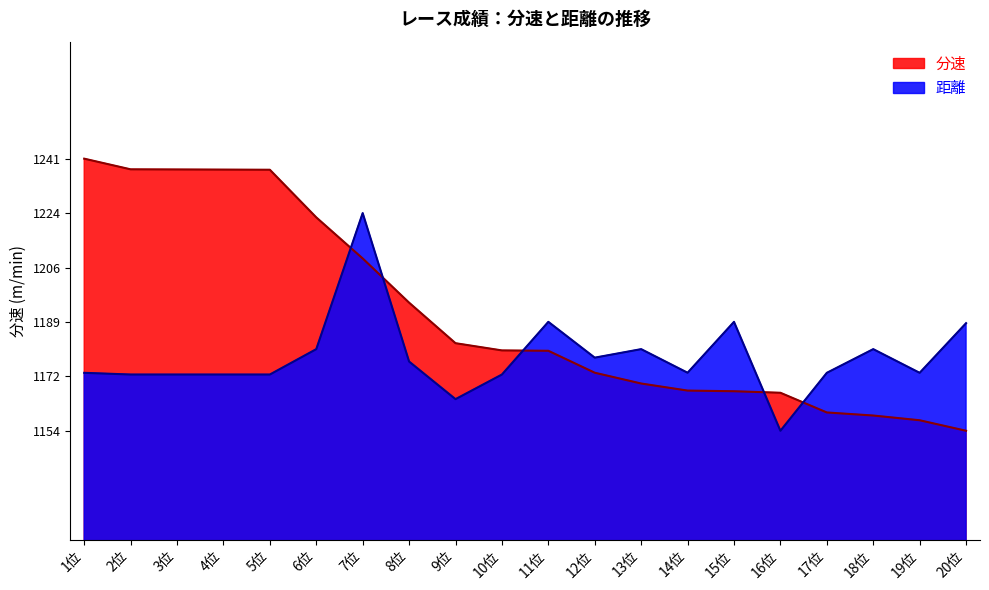

What is the difference between the second highest and second lowest values in the 距離 series?

24.6